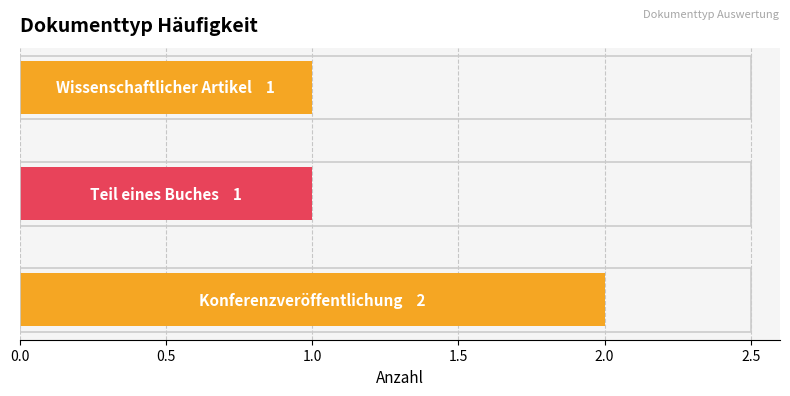

What is the average value?

1